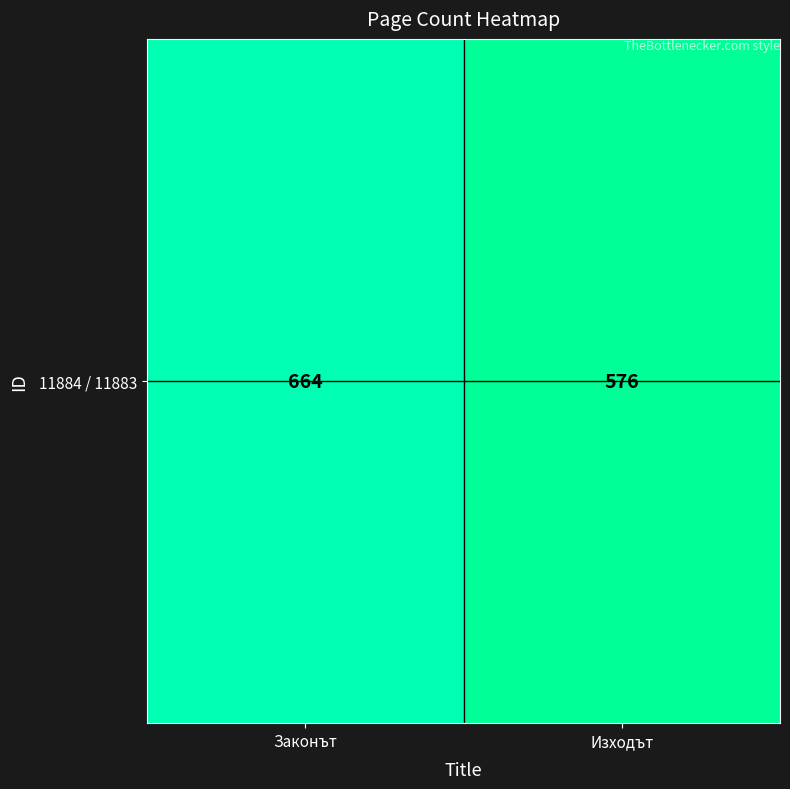

Reading left to right, extract all data points from this chart.

664	576